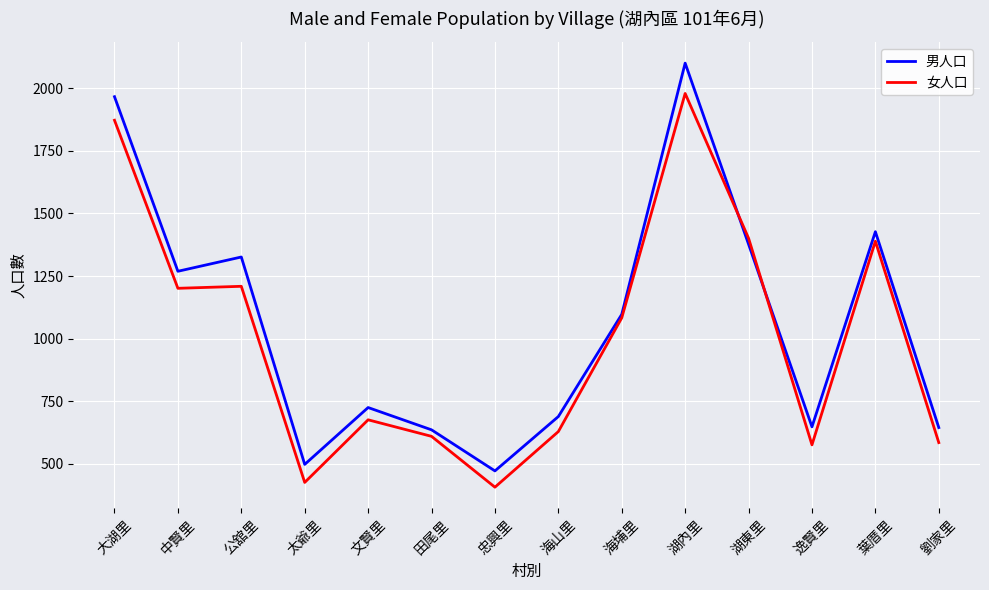

What is the spread (max minus min) of values at 湖內里?

121